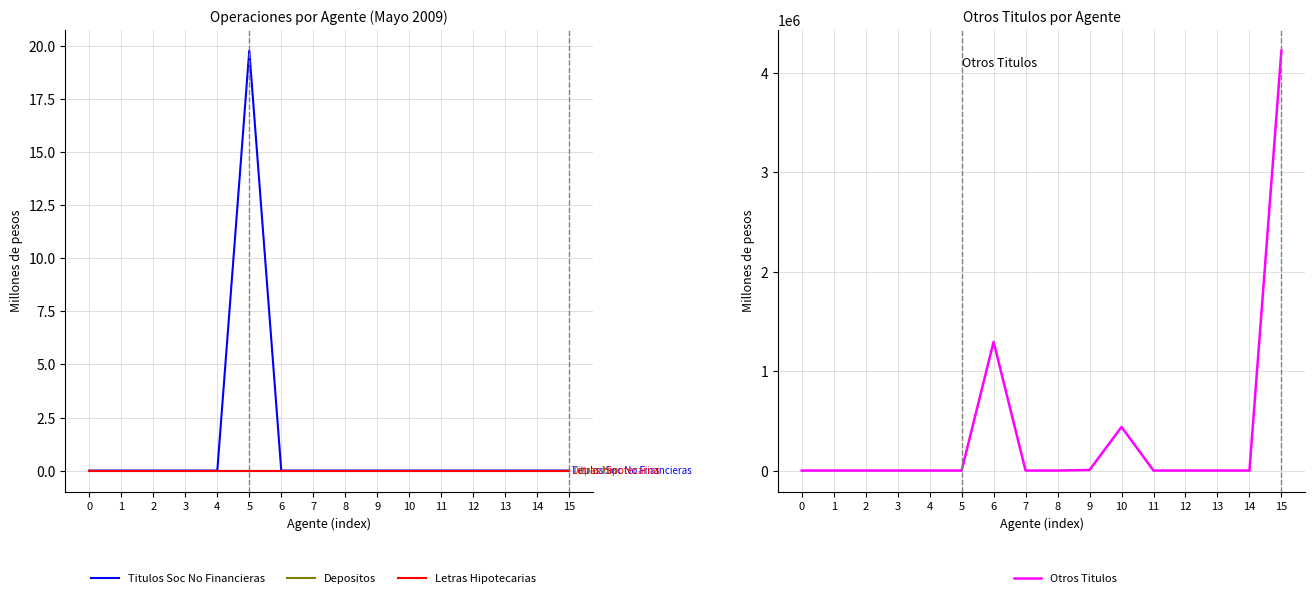

Reading left to right, transcribe all the data shown in this chart.

Titulos Soc No Financieras: 0.0	0.0	0.0	0.0	0.0	19.8	0.0	0.0	0.0	0.0	0.0	0.0	0.0	0.0	0.0	0.0
Depositos: 0.0	0.0	0.0	0.0	0.0	0.0	0.0	0.0	0.0	0.0	0.0	0.0	0.0	0.0	0.0	0.0
Letras Hipotecarias: 0.0	0.0	0.0	0.0	0.0	0.0	0.0	0.0	0.0	0.0	0.0	0.0	0.0	0.0	0.0	0.0
Otros Titulos: 0.0	0.0	0.0	0.0	0.0	0.0	1293669.1	0.0	0.0	5814.2	438058.9	0.0	0.0	0.0	0.0	4221572.1